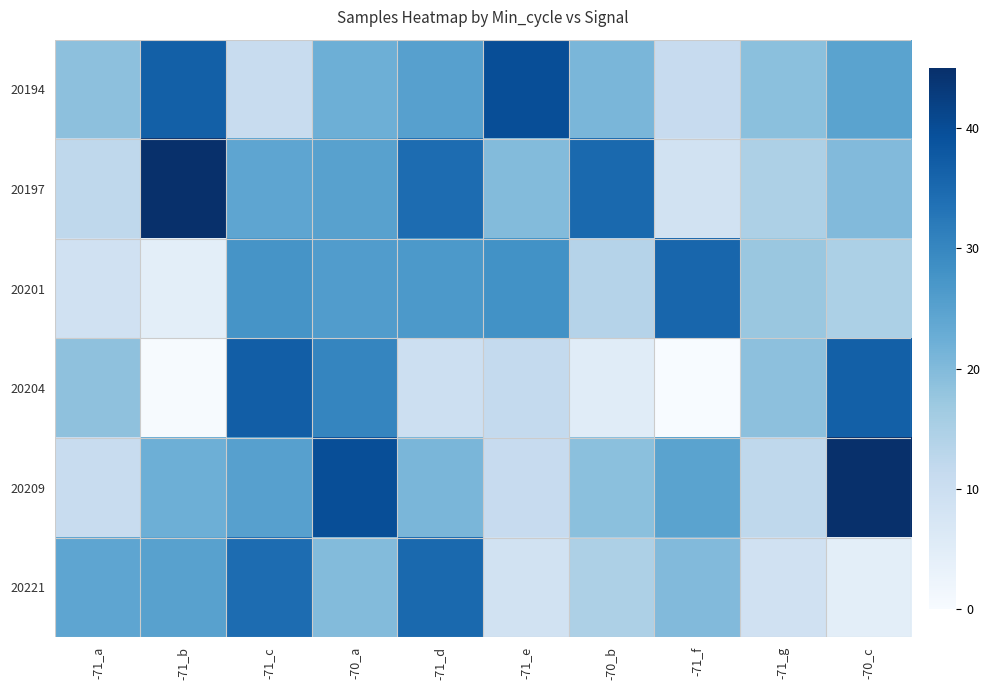

What is the difference between the highest and lowest values at -71_f?

35.5